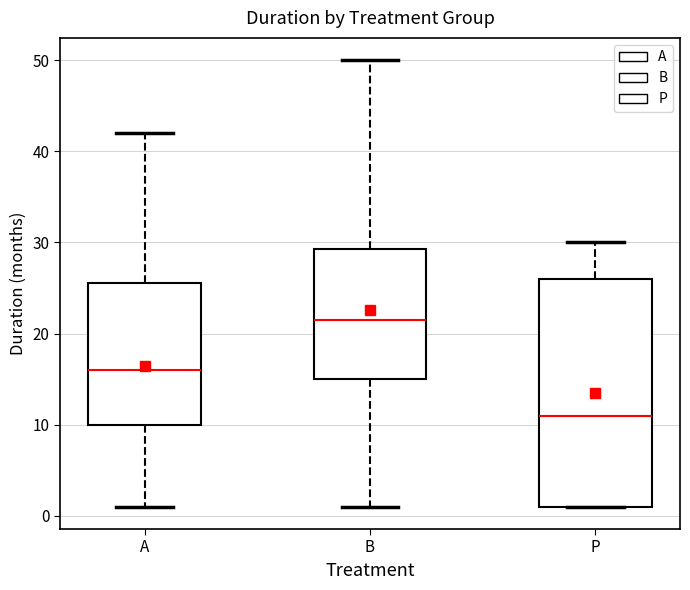

Where is the upper edge of the box for P on the y-axis? The values are not printed on the chart, so give them approximately, as read against the axis.

26